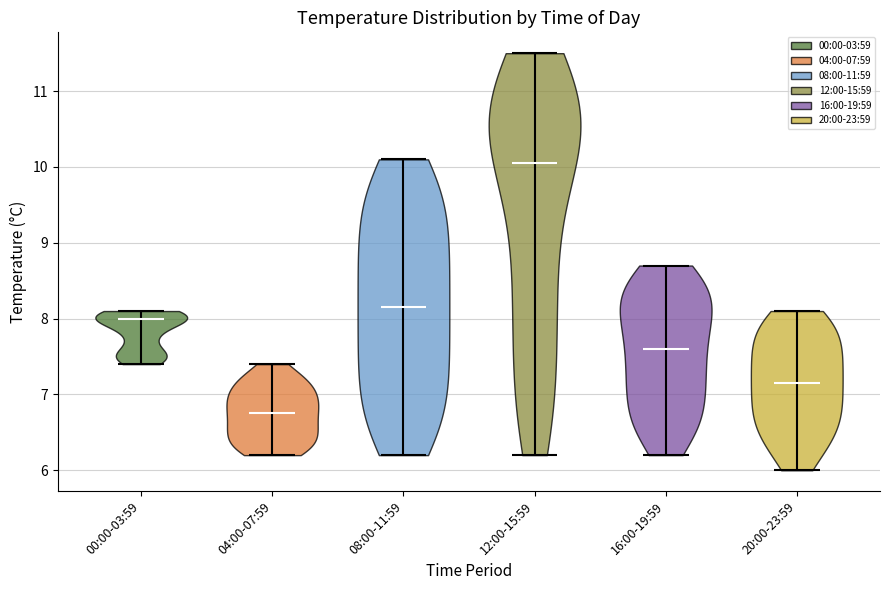

Where does the median line of the violin for 04:00-07:59 sit on the y-axis? The values are not printed on the chart, so give them approximately, as read against the axis.

6.8